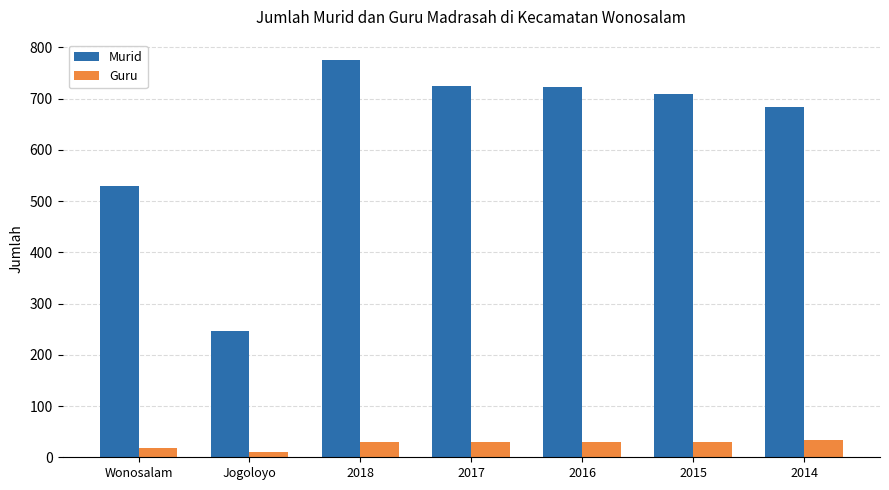

Rank the series at 2014 from lowest to highest value.

Guru, Murid